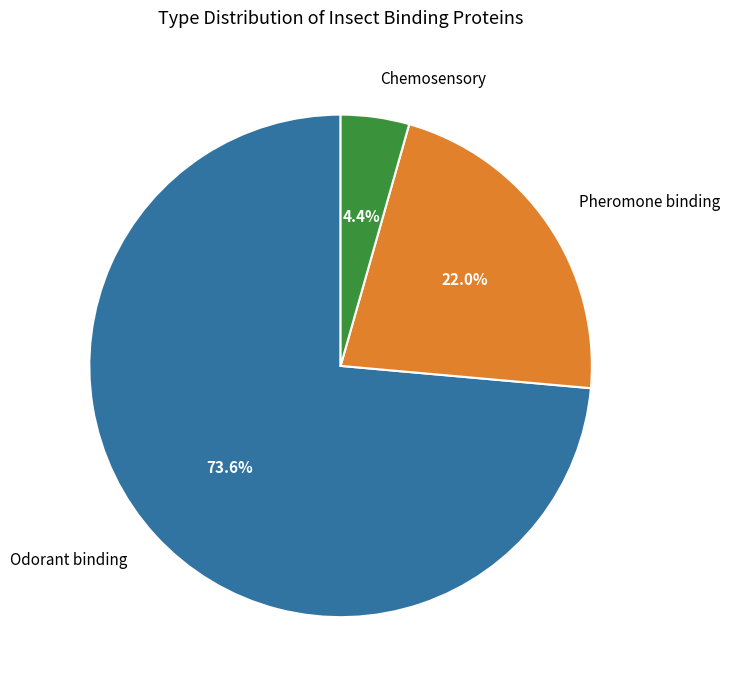

Is there a majority slice in this chart?

Yes